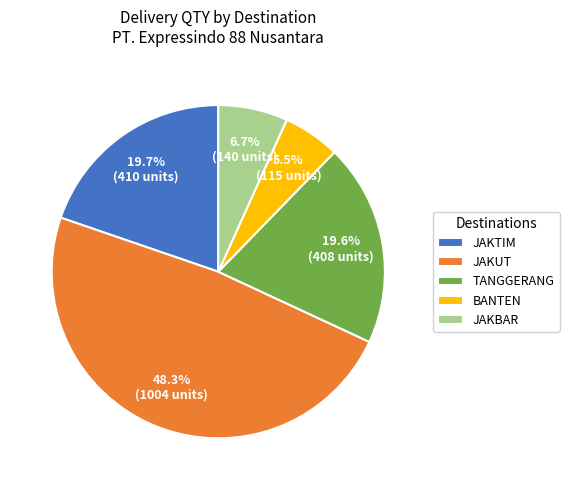

Do JAKBAR and TANGGERANG together represent more than half of the pie?

No